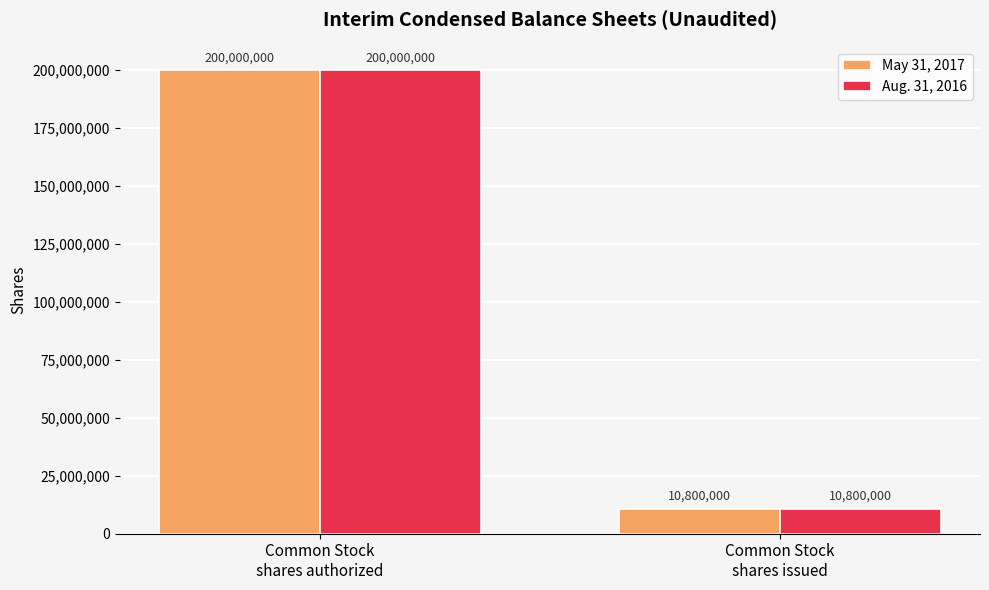

Which category has the lowest value in the May 31, 2017 series?

Common Stock
shares issued